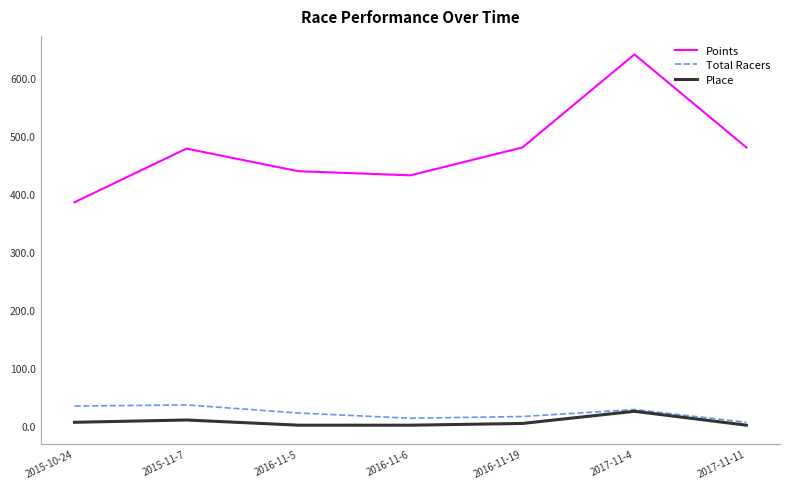

What value does the Points series have at 2015-10-24?

385.7